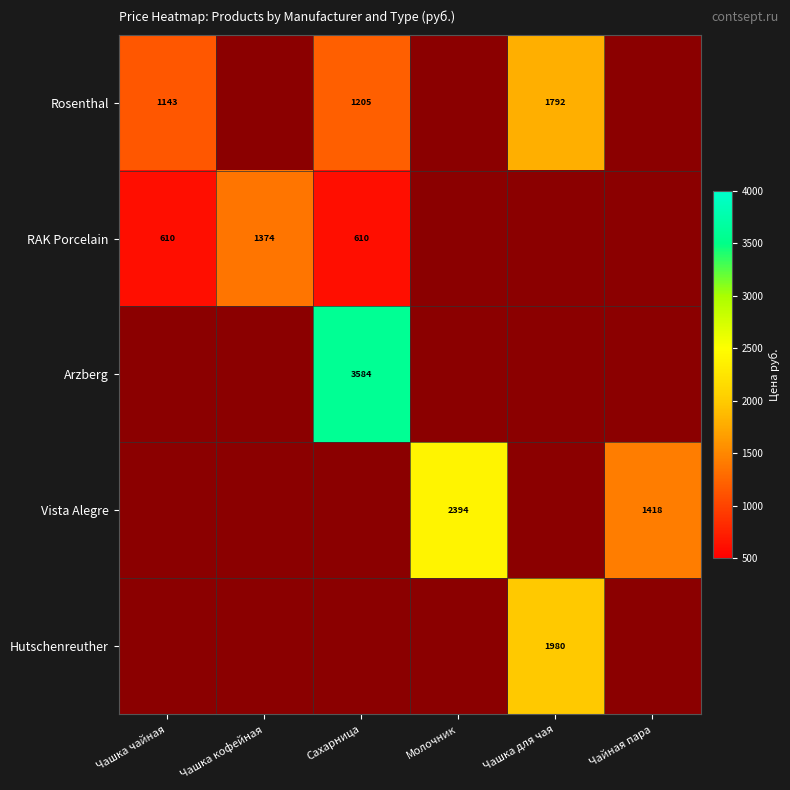

Is the value of Arzberg at Чашка чайная greater than the value of RAK Porcelain at Чашка для чая?

No